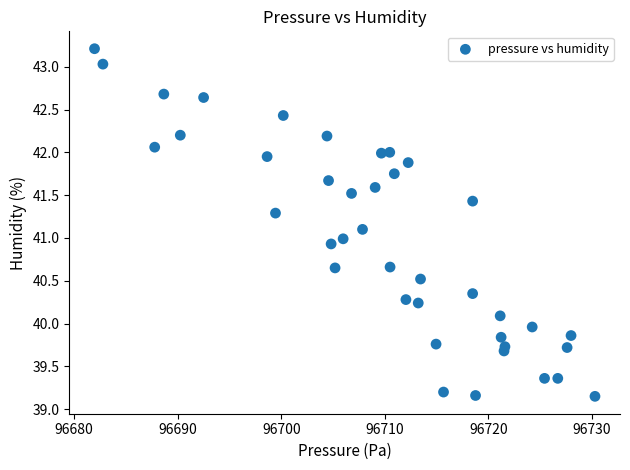

What is the range of X values (max minus min)?

48.3